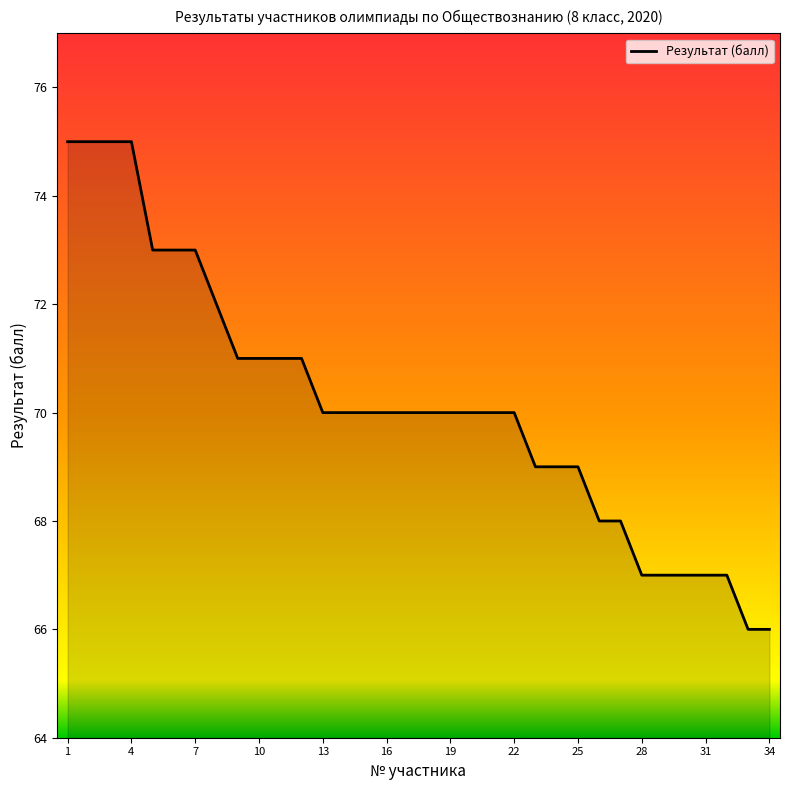

What is the maximum value shown in the chart?

75